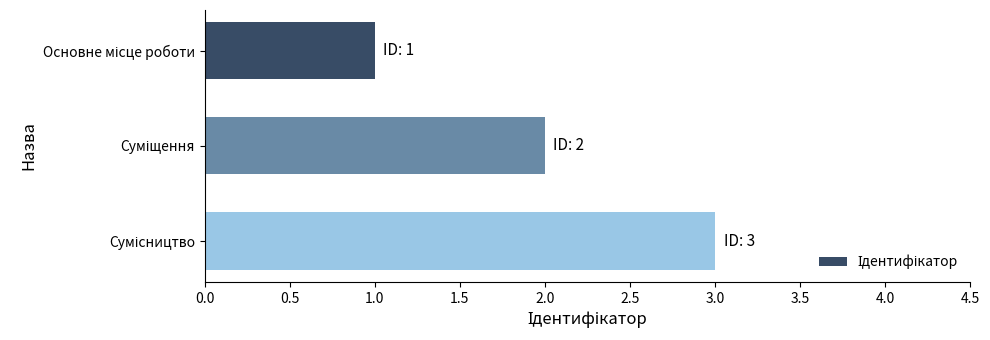

What is the maximum value shown in the chart?

3